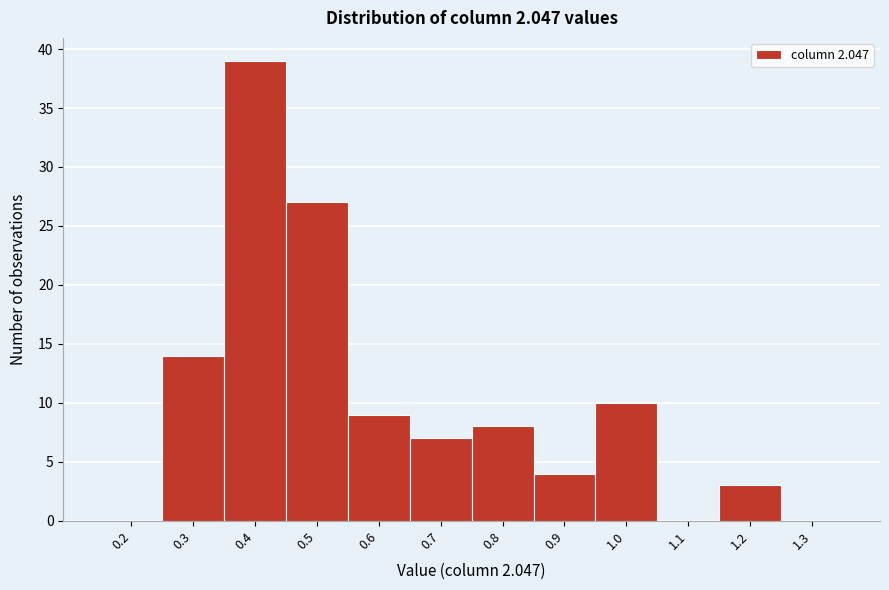

Reading right to left, extract all data points from this chart.

1.3=0	1.2=3	1.1=0	1.0=10	0.9=4	0.8=8	0.7=7	0.6=9	0.5=27	0.4=39	0.3=14	0.2=0